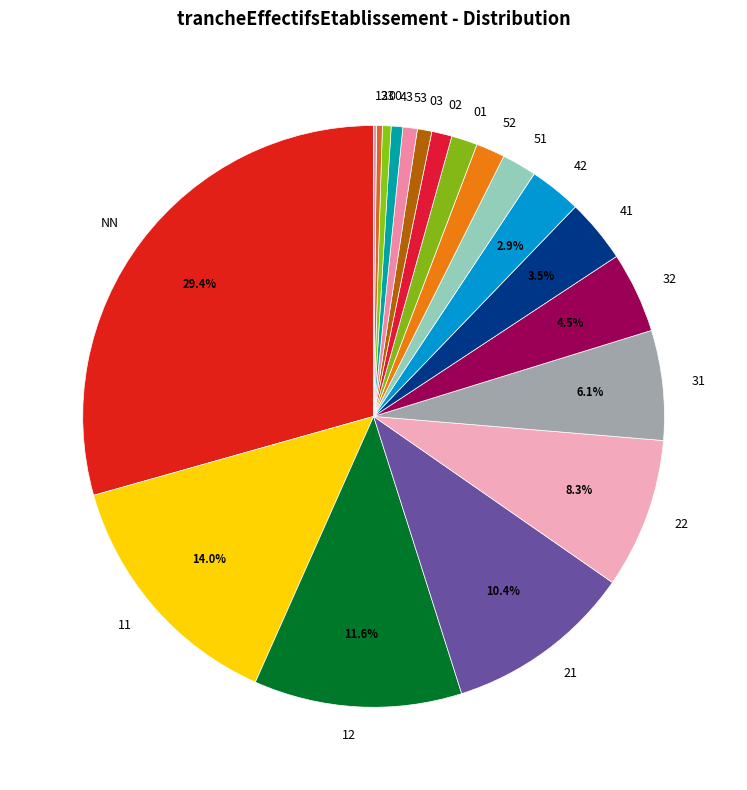

What percentage is the 21 slice, to the nearest percent?

10%